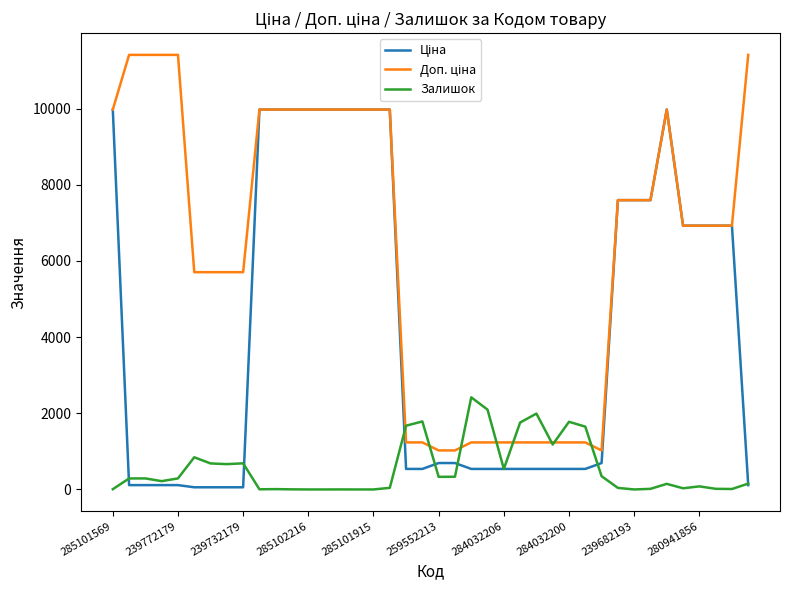

What is the greatest value displayed?

11410.0